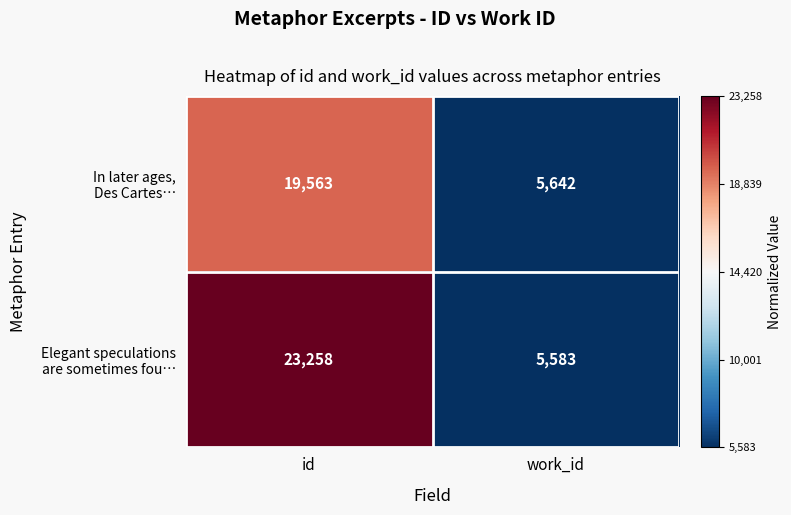

What is the difference between the highest and lowest values at id?

3695